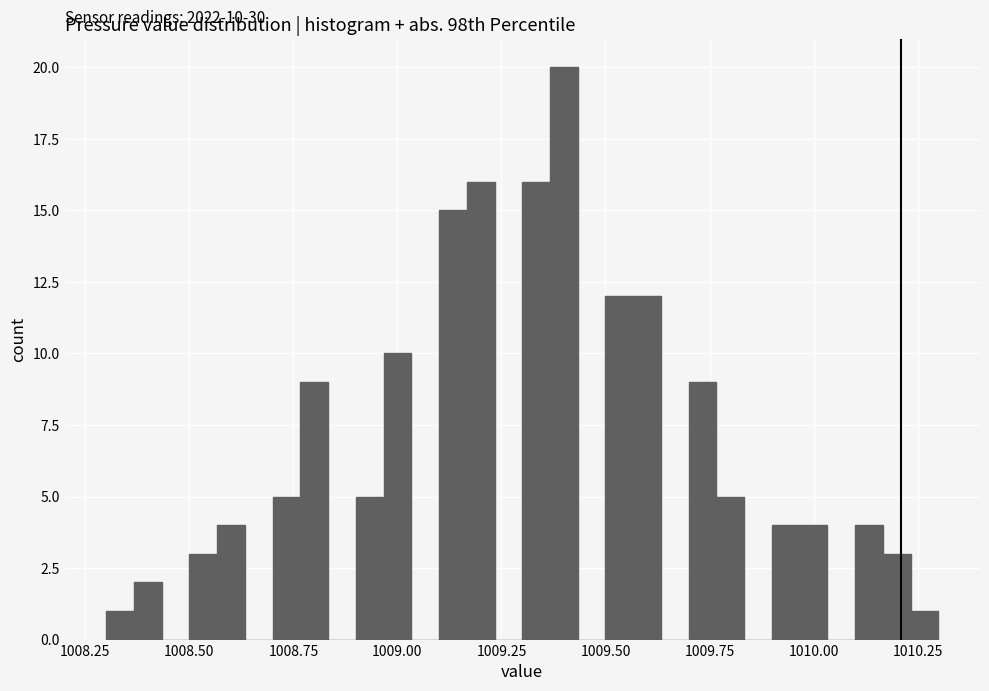

Read against the x-axis, roughly where is the centre of the tallest bar?

1009.40